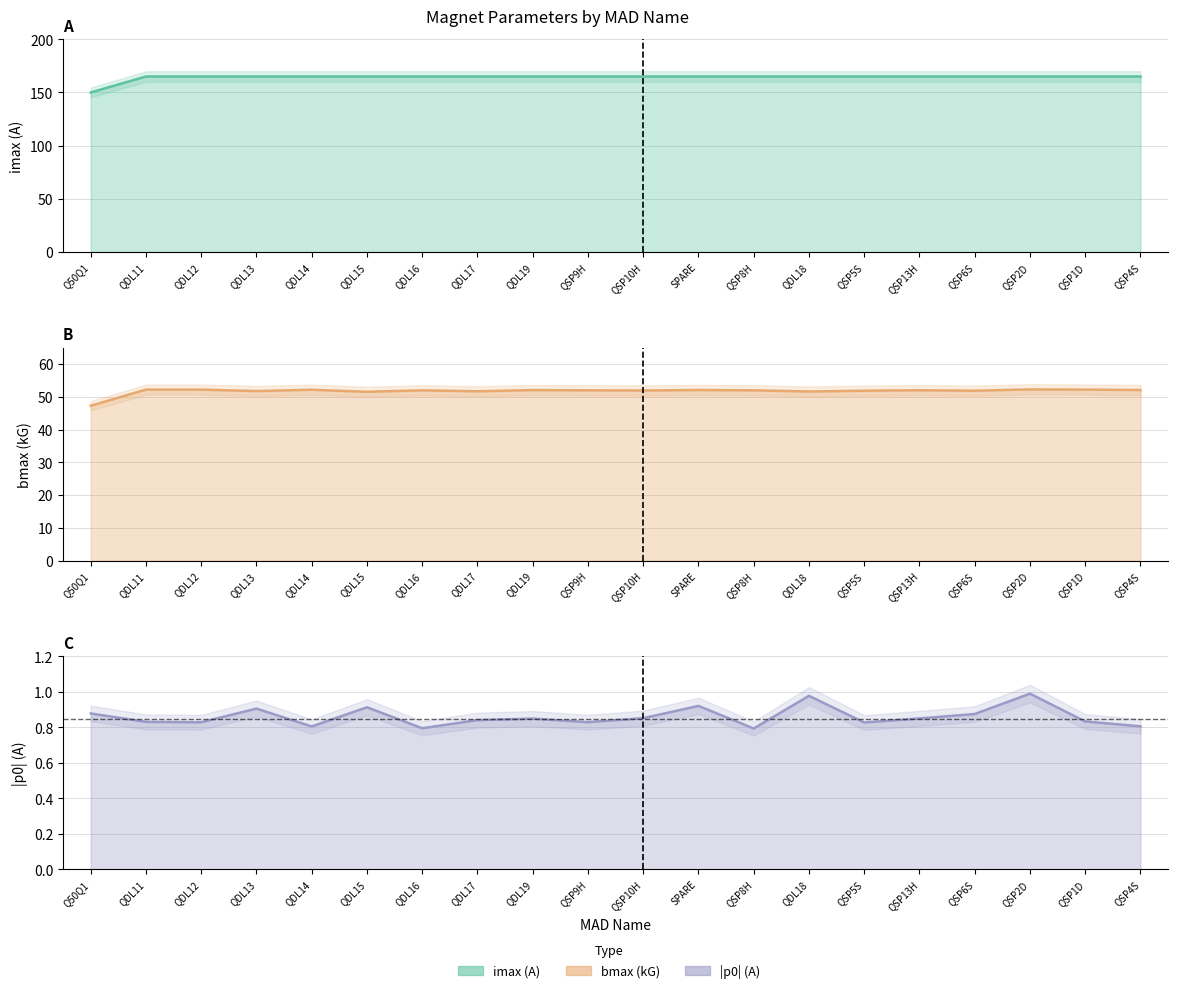

True or false: imax has a value of 165.0 at QDL16.

True